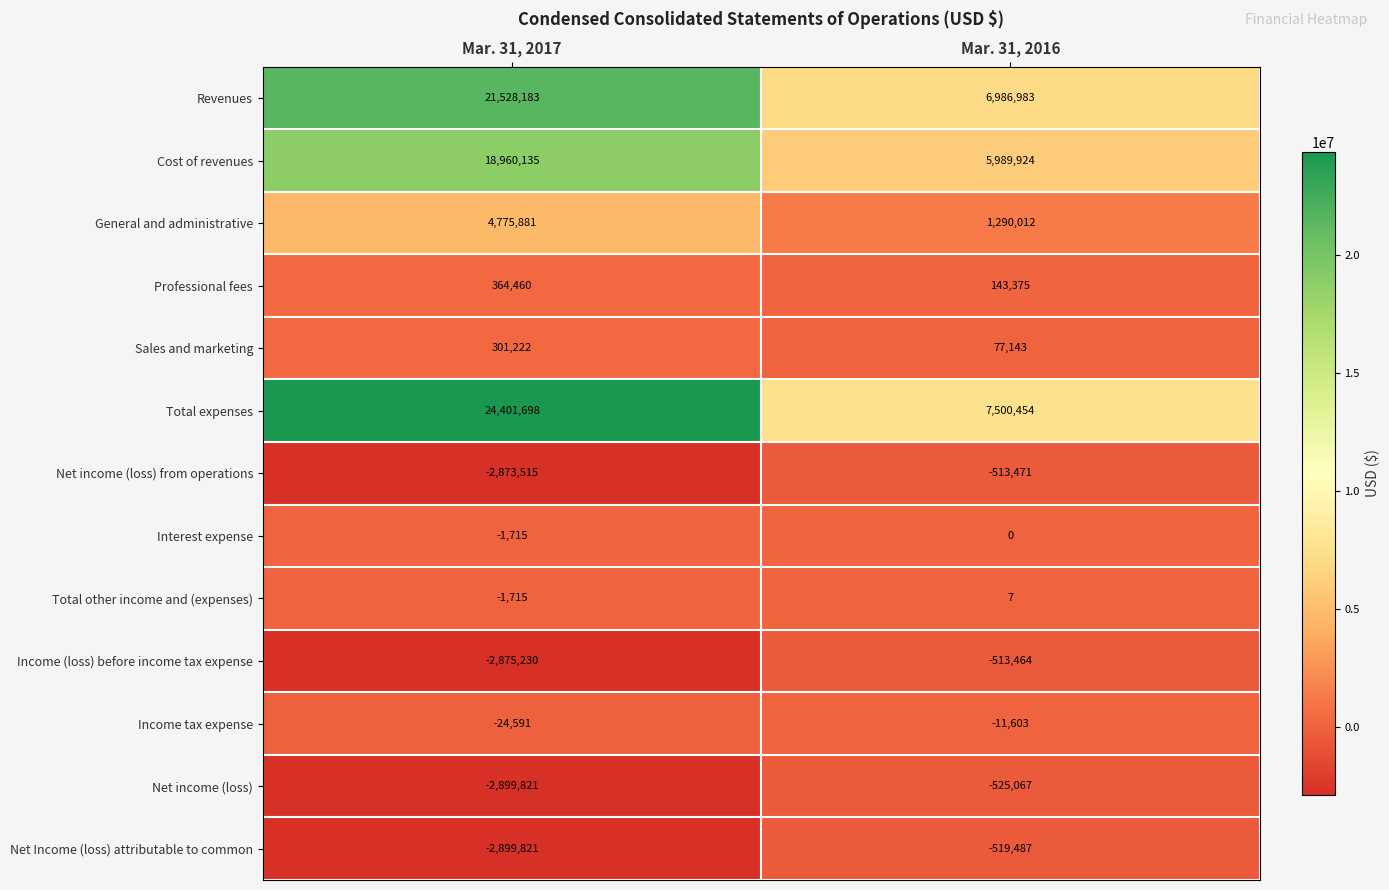

What is the sum of the Interest expense values at Mar. 31, 2017 and Mar. 31, 2016?

-1715